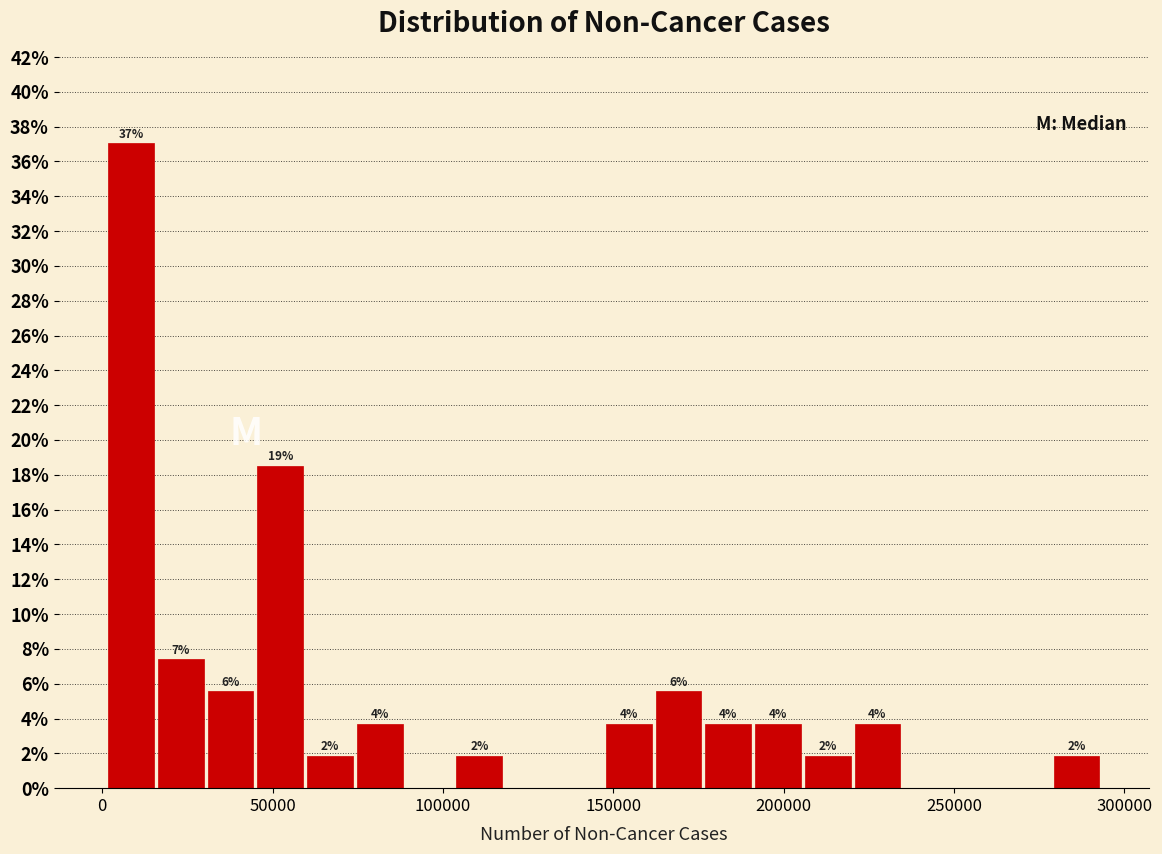

Around what value on the x-axis is the tallest bar? Give the approximate position of its centre, as read against the axis.

10000